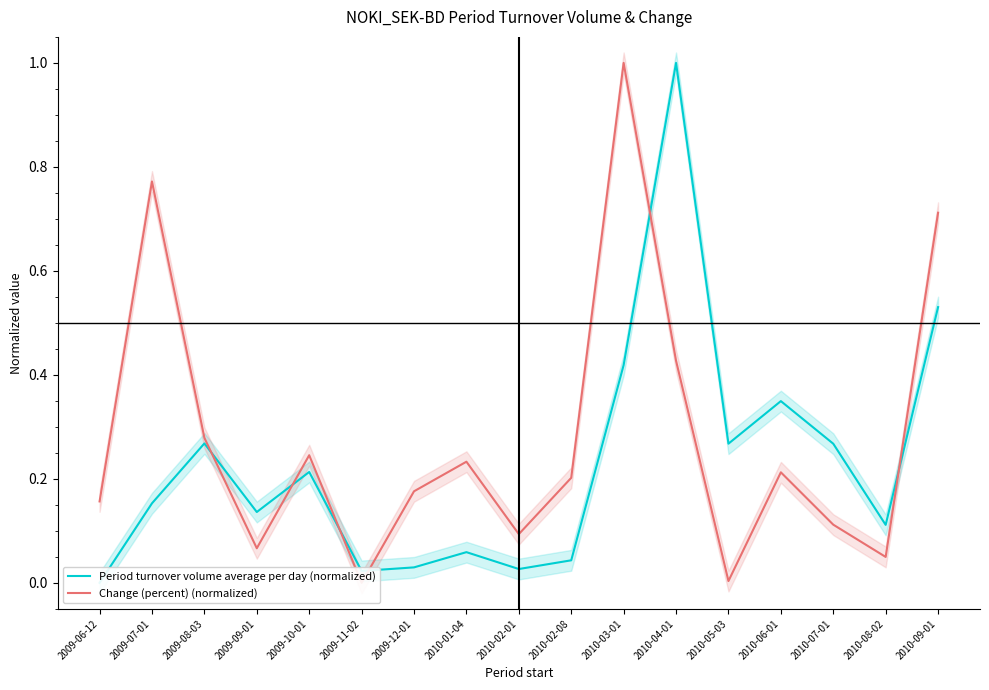

Which series has the largest total across all categories?

Change (percent) (normalized)